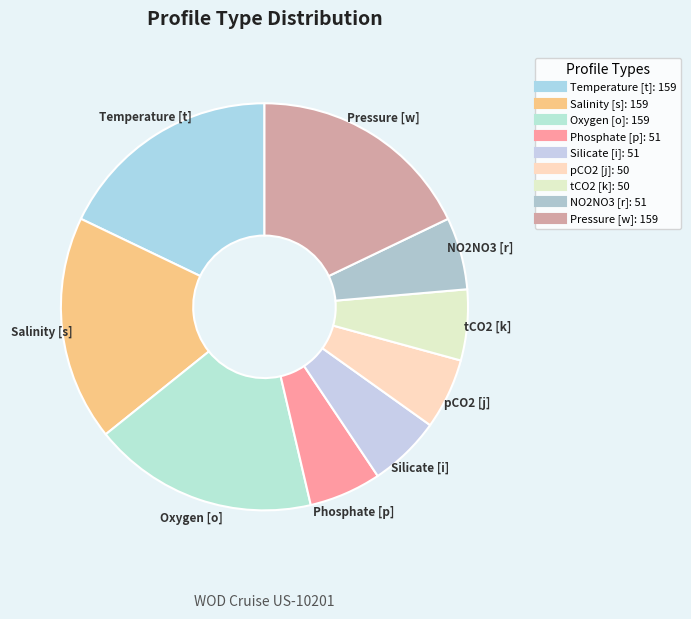

Does any single category account for the majority?

No